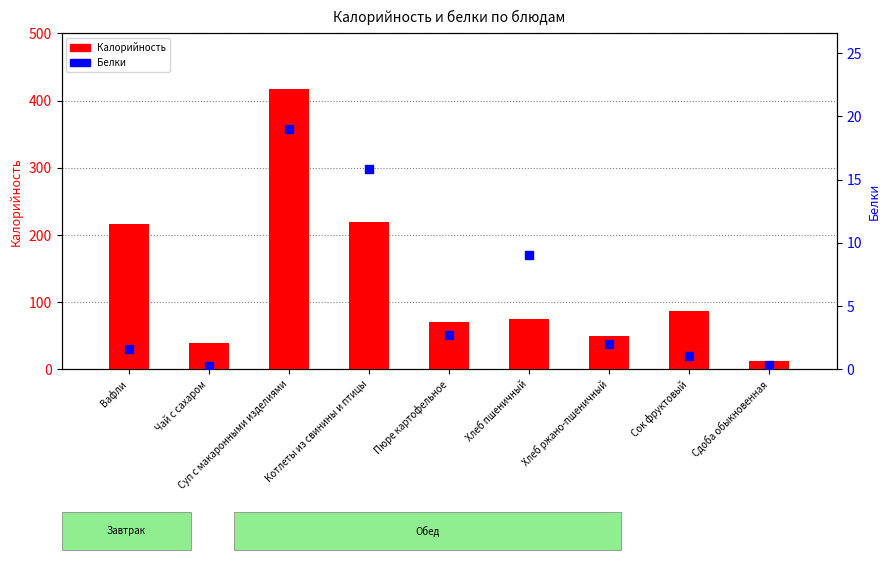

Which series reaches the minimum Y coordinate?

Белки